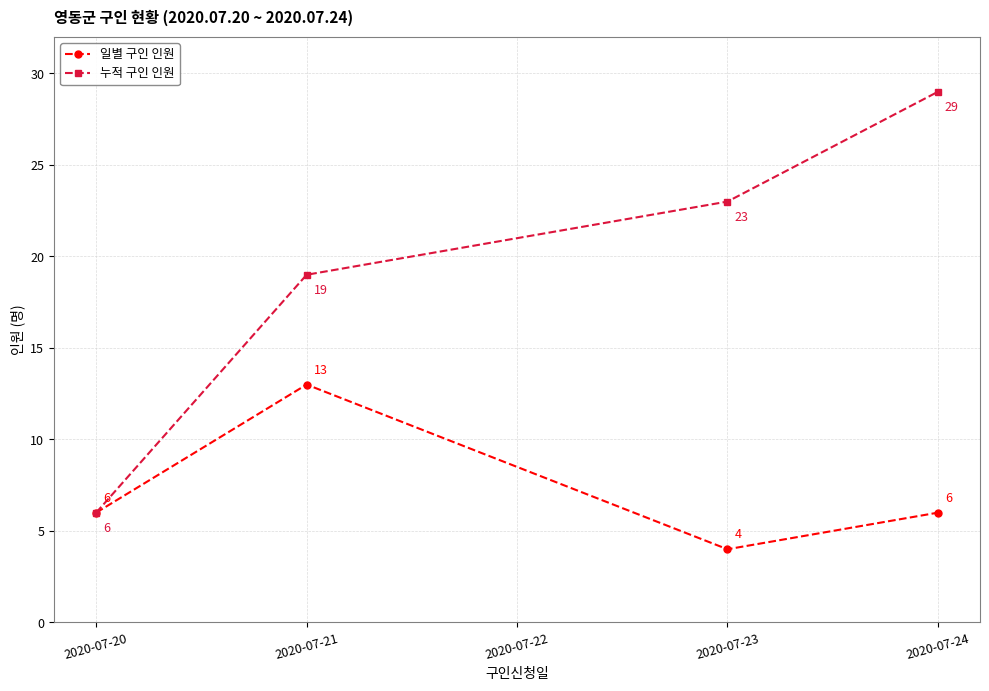

Which category has the highest value across all series?

2020-07-24